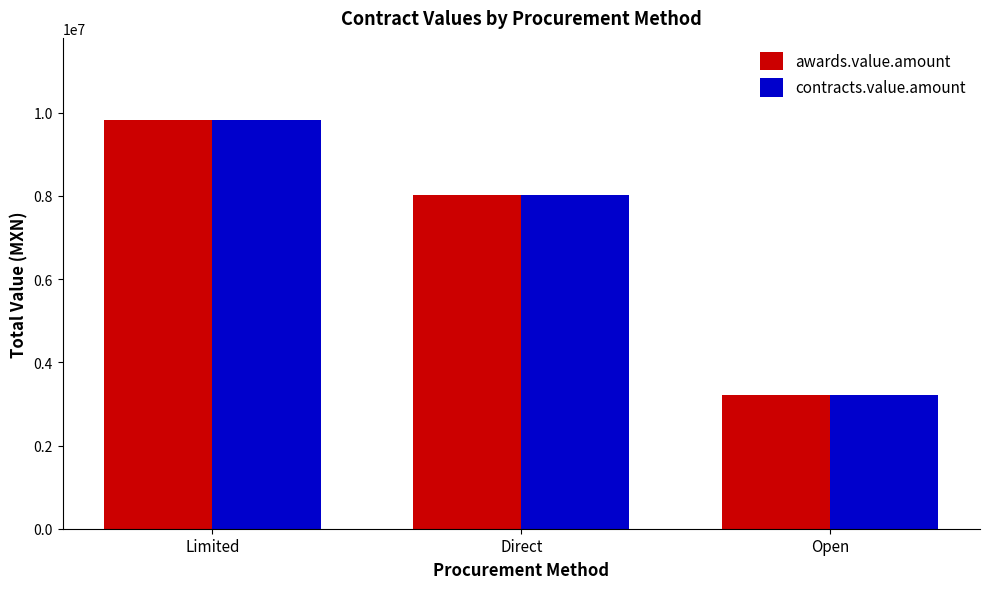

At which label does awards.value.amount first exceed 8013710?

Limited